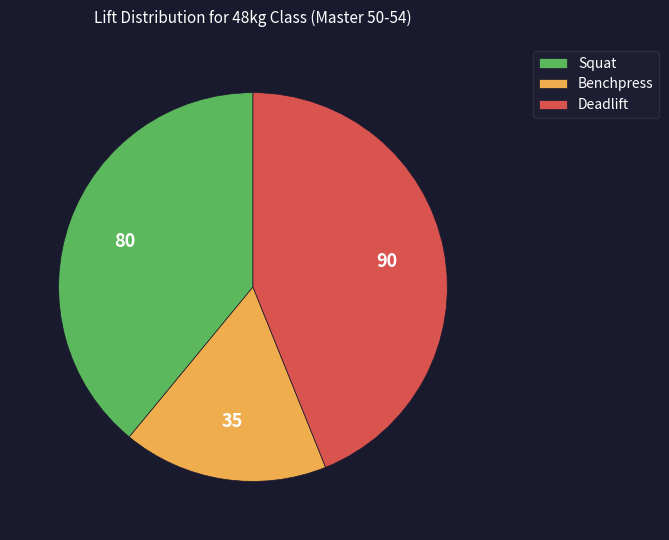

Combined, do Benchpress and Squat account for over 50%?

Yes